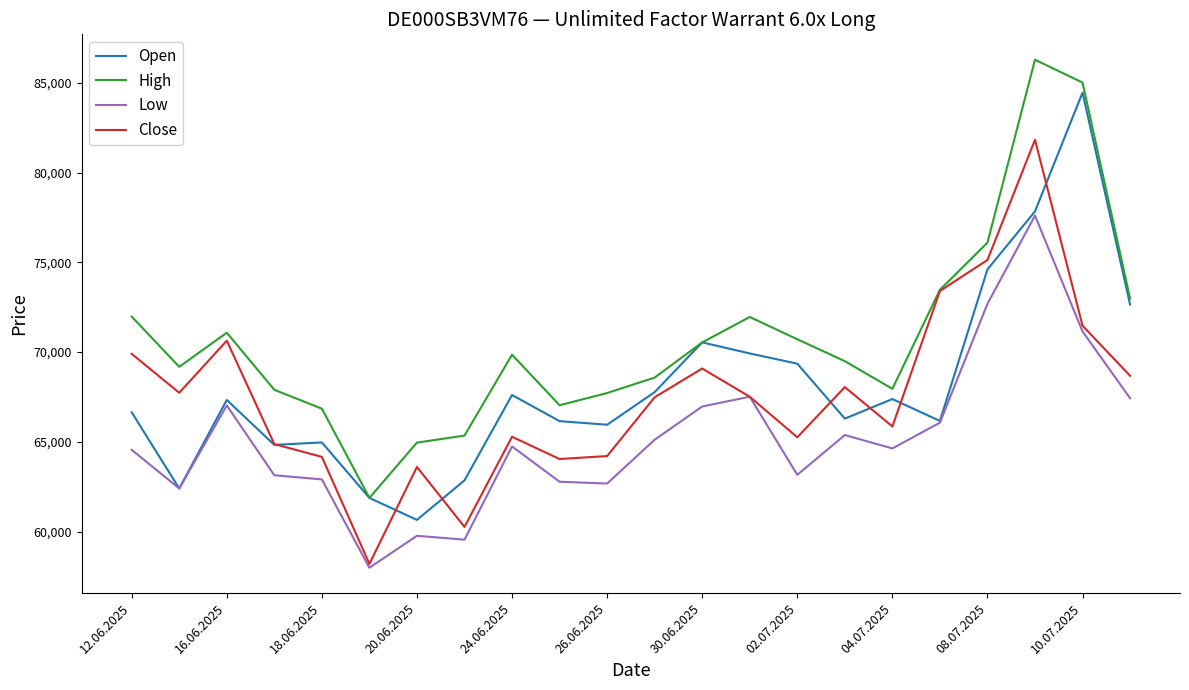

List the series in order of their peak value, lowest first.

Low, Close, Open, High